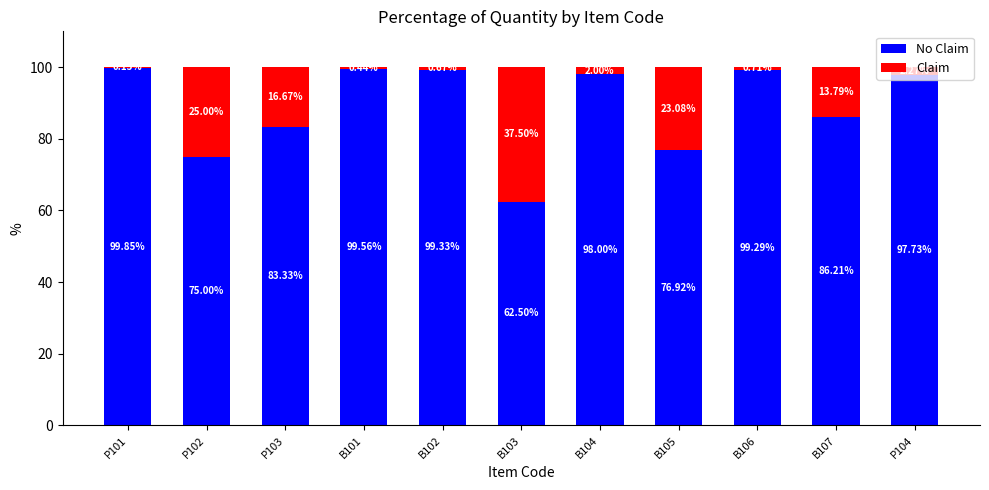

What is the total value across all series at P101?

100.0